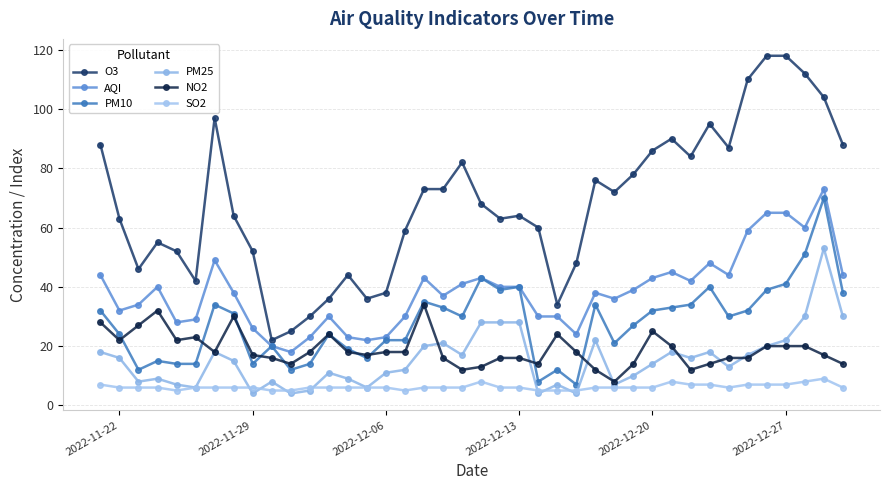

Is this an area chart (filled region under the line)?

No